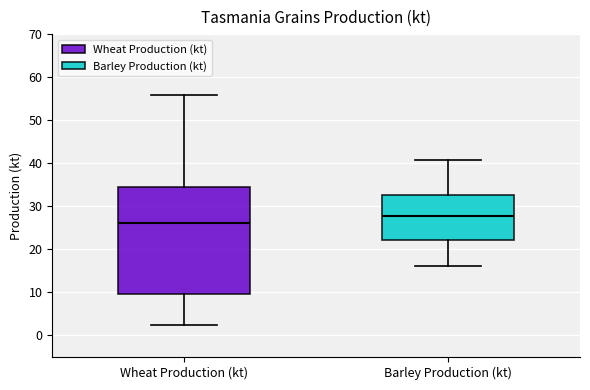

Comparing the boxes themselves (not the whiskers), which one is the tallest?

Wheat Production (kt)